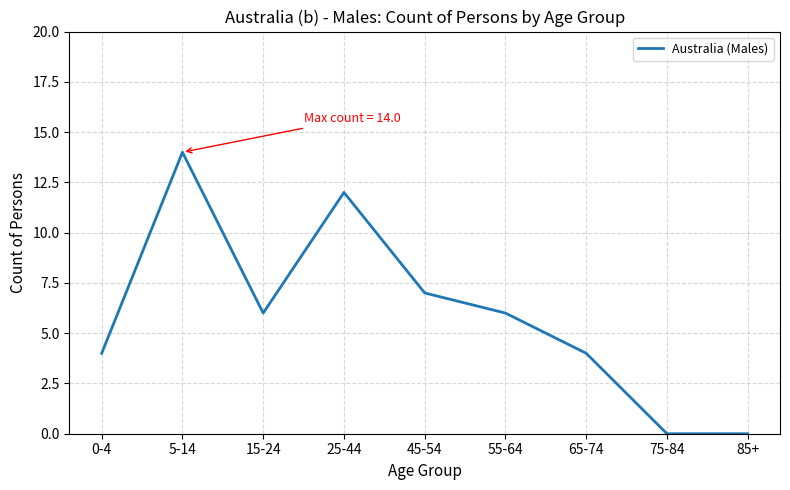

At which label is the value closest to 7?

45-54